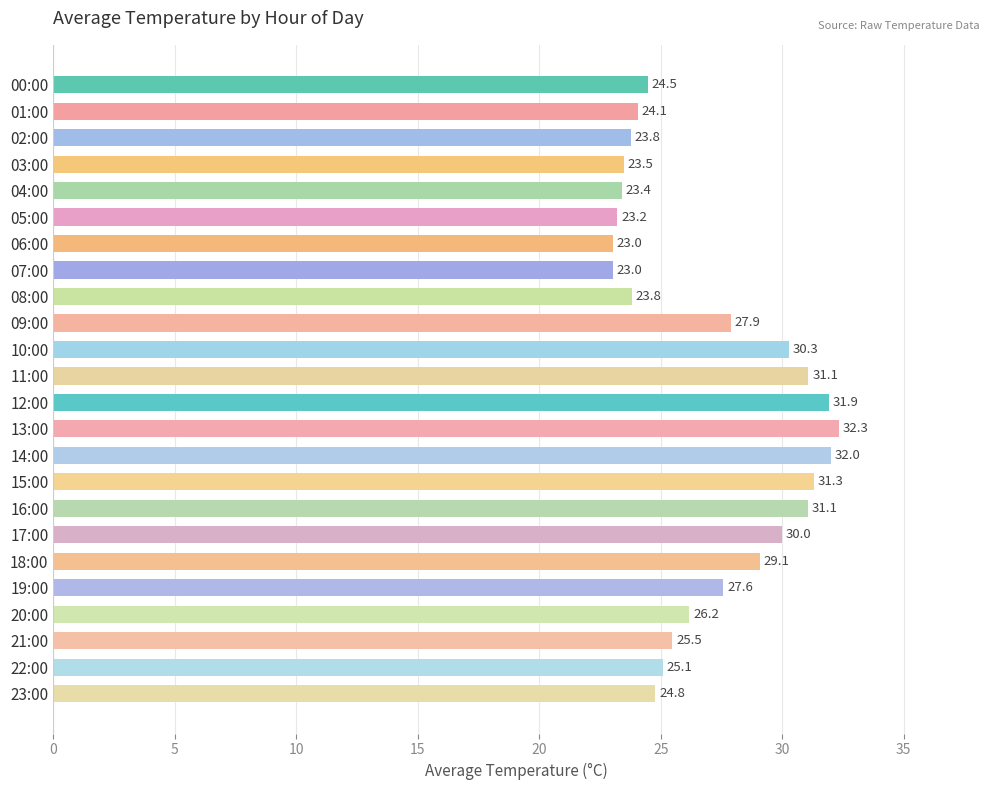

What is the label of the 23rd bar from the bottom?

01:00